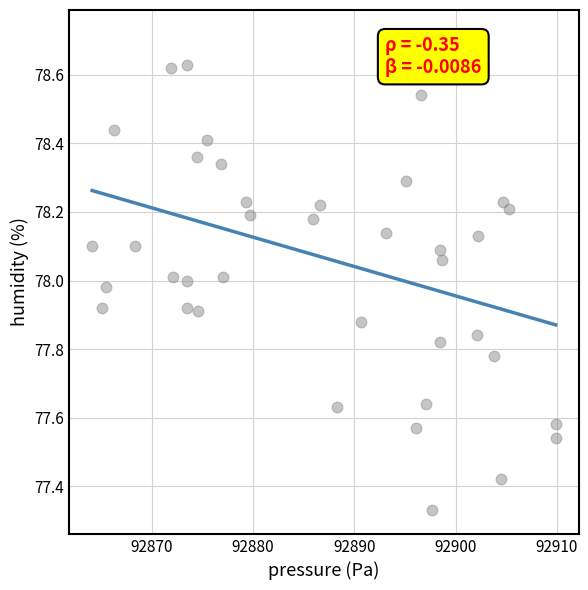

What is the range of X values (max minus min)?

45.8